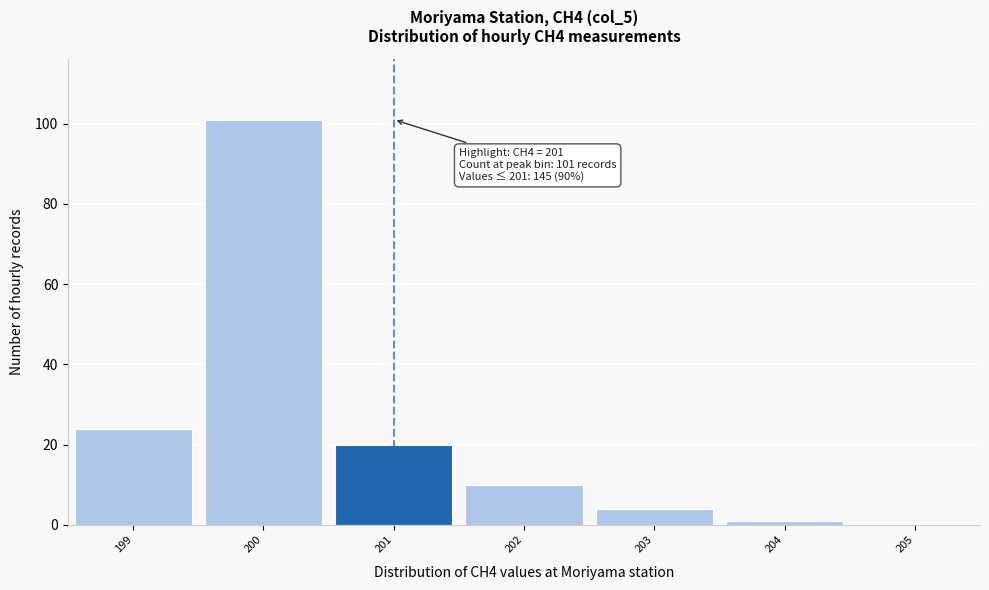

Which range on the x-axis has the tallest bar?

199.5 to 200.5